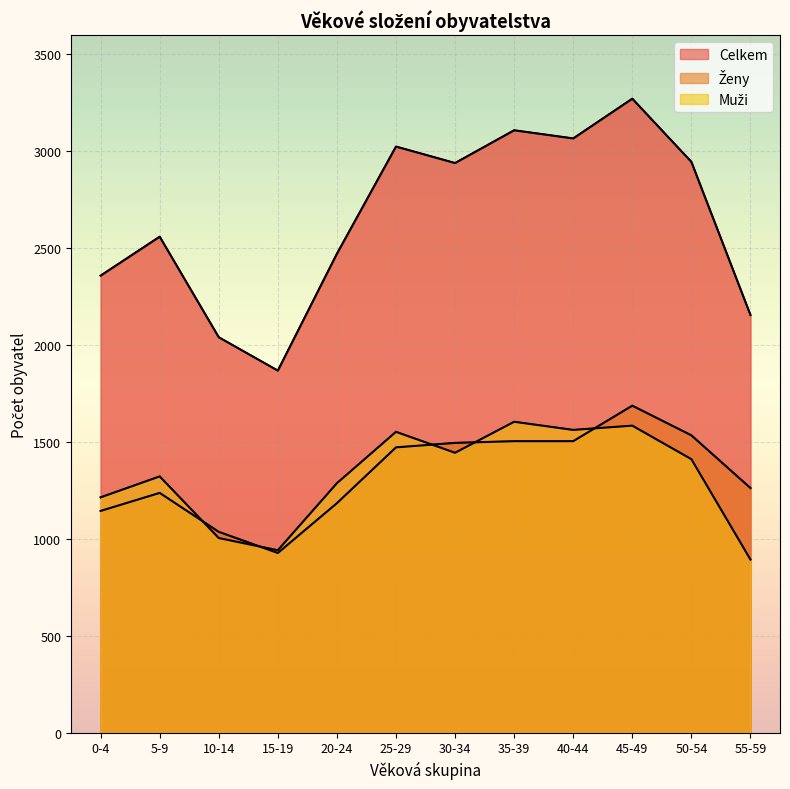

Reading left to right, transcribe all the data shown in this chart.

Muži: 1214	1322	1004	941	1287	1552	1444	1604	1562	1584	1411	893
Ženy: 1144	1237	1036	927	1184	1472	1495	1504	1504	1687	1534	1262
Celkem: 2358	2559	2040	1868	2471	3024	2939	3108	3066	3271	2945	2155